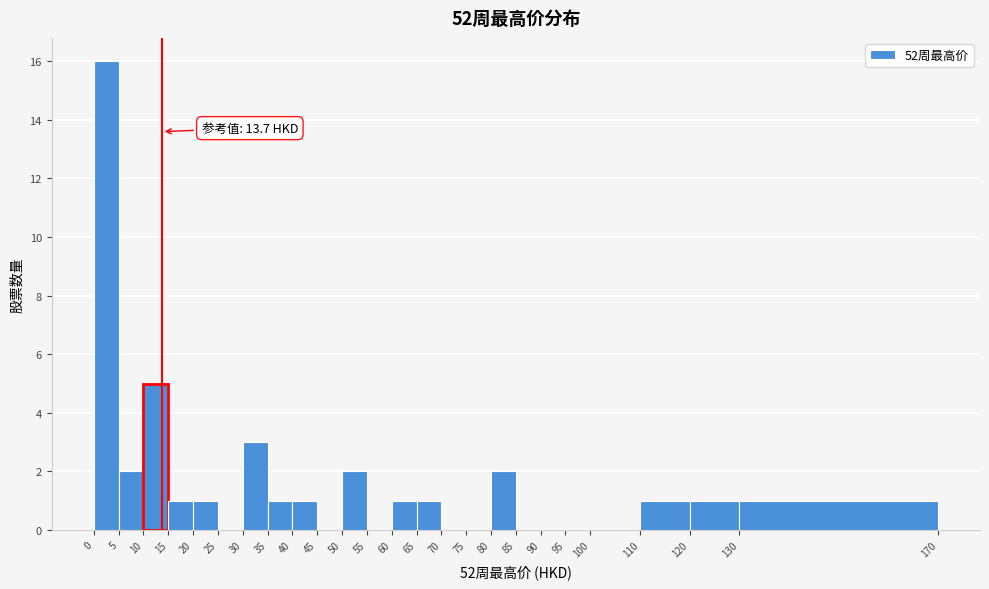

Over which range of the x-axis is the bar tallest?

0 to 5